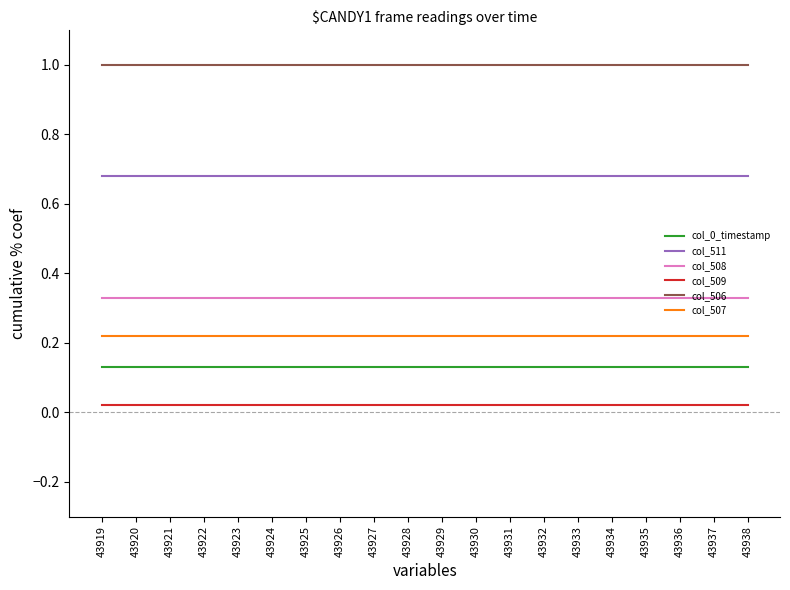

True or false: col_508 and col_511 cross at least once.

False